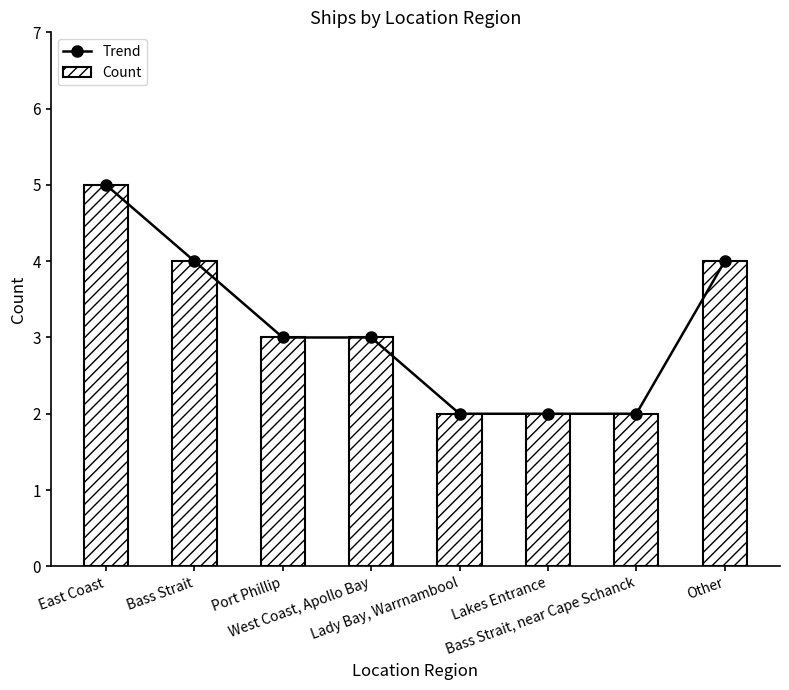

What are all the series names shown in the legend?

Trend, Count